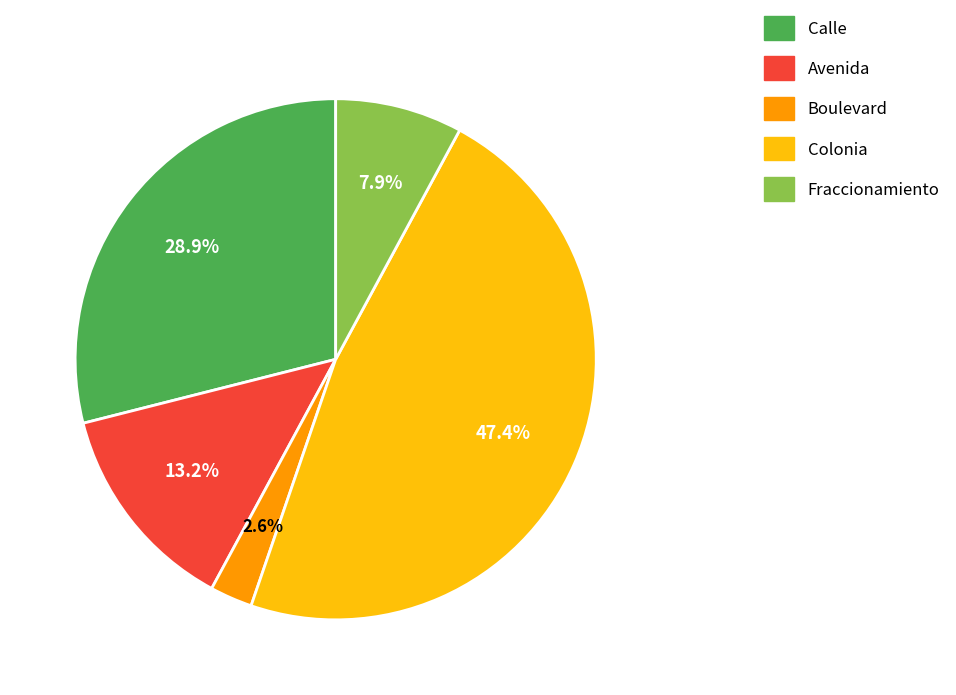

To the nearest percent, what is the difference between the Boulevard and Avenida slice percentages?

11%